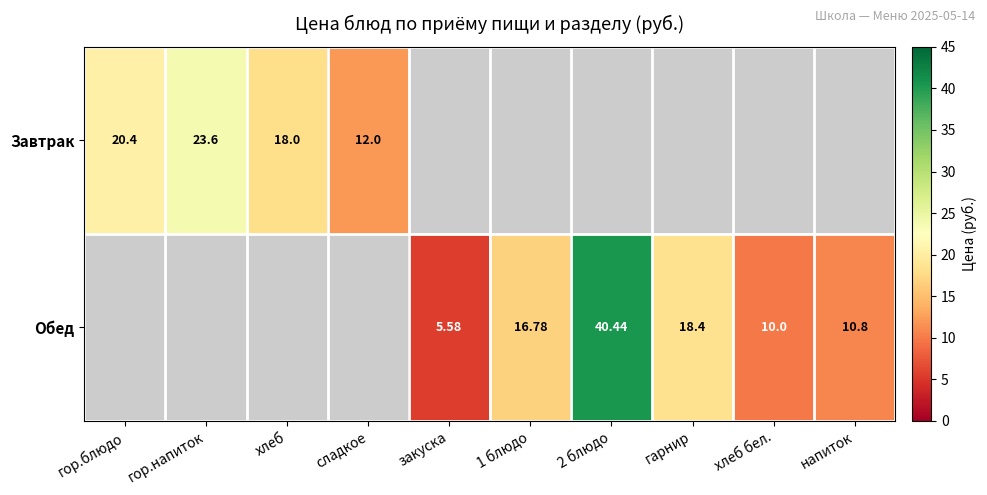

How many values in the Завтрак series exceed 0?

4